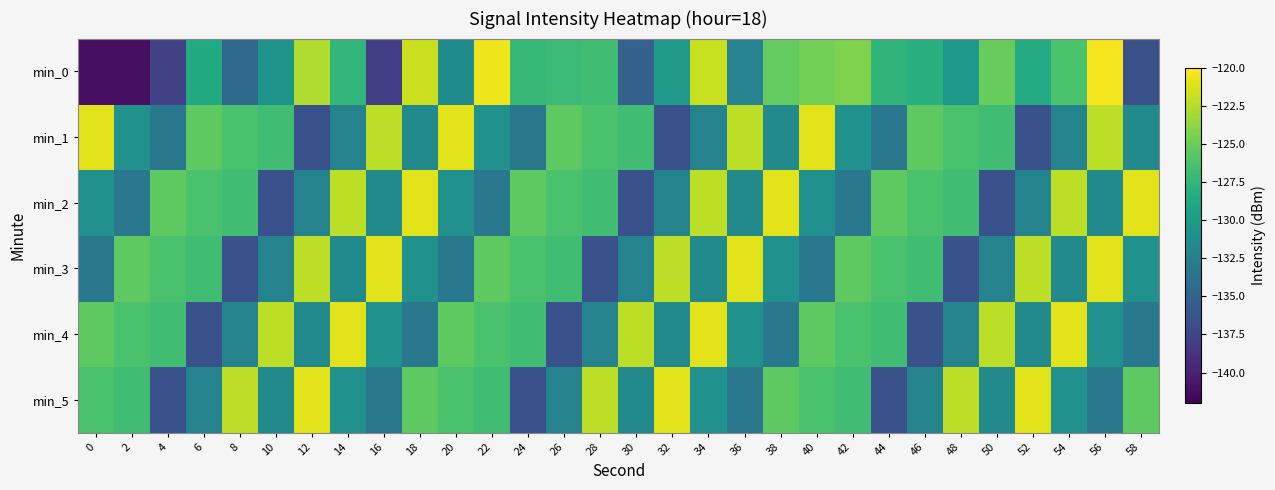

Reading left to right, transcribe all the data shown in this chart.

min_0: 0=-141.1	2=-141.1	4=-137.7	6=-128.6	8=-134.4	10=-130.6	12=-122.6	14=-127.5	16=-137.9	18=-121.8	20=-131.3	22=-120.6	24=-127.3	26=-127.0	28=-126.8	30=-135.2	32=-130.2	34=-121.9	36=-132.2	38=-125.3	40=-124.6	42=-124.2	44=-127.6	46=-128.1	48=-130.3	50=-125.1	52=-128.5	54=-126.3	56=-120.3	58=-136.5
min_1: 0=-121.0	2=-130.8	4=-133.2	6=-125.5	8=-126.3	10=-126.7	12=-136.5	14=-132.1	16=-122.2	18=-131.4	20=-121.0	22=-130.8	24=-133.2	26=-125.5	28=-126.3	30=-126.7	32=-136.5	34=-132.1	36=-122.2	38=-131.4	40=-121.0	42=-130.8	44=-133.2	46=-125.5	48=-126.3	50=-126.7	52=-136.5	54=-132.1	56=-122.2	58=-131.4
min_2: 0=-130.8	2=-133.2	4=-125.5	6=-126.3	8=-126.7	10=-136.5	12=-132.1	14=-122.2	16=-131.4	18=-121.0	20=-130.8	22=-133.2	24=-125.5	26=-126.3	28=-126.7	30=-136.5	32=-132.1	34=-122.2	36=-131.4	38=-121.0	40=-130.8	42=-133.2	44=-125.5	46=-126.3	48=-126.7	50=-136.5	52=-132.1	54=-122.2	56=-131.4	58=-121.0
min_3: 0=-133.2	2=-125.5	4=-126.3	6=-126.7	8=-136.5	10=-132.1	12=-122.2	14=-131.4	16=-121.0	18=-130.8	20=-133.2	22=-125.5	24=-126.3	26=-126.7	28=-136.5	30=-132.1	32=-122.2	34=-131.4	36=-121.0	38=-130.8	40=-133.2	42=-125.5	44=-126.3	46=-126.7	48=-136.5	50=-132.1	52=-122.2	54=-131.4	56=-121.0	58=-130.8
min_4: 0=-125.5	2=-126.3	4=-126.7	6=-136.5	8=-132.1	10=-122.2	12=-131.4	14=-121.0	16=-130.8	18=-133.2	20=-125.5	22=-126.3	24=-126.7	26=-136.5	28=-132.1	30=-122.2	32=-131.4	34=-121.0	36=-130.8	38=-133.2	40=-125.5	42=-126.3	44=-126.7	46=-136.5	48=-132.1	50=-122.2	52=-131.4	54=-121.0	56=-130.8	58=-133.2
min_5: 0=-126.3	2=-126.7	4=-136.5	6=-132.1	8=-122.2	10=-131.4	12=-121.0	14=-130.8	16=-133.2	18=-125.5	20=-126.3	22=-126.7	24=-136.5	26=-132.1	28=-122.2	30=-131.4	32=-121.0	34=-130.8	36=-133.2	38=-125.5	40=-126.3	42=-126.7	44=-136.5	46=-132.1	48=-122.2	50=-131.4	52=-121.0	54=-130.8	56=-133.2	58=-125.5